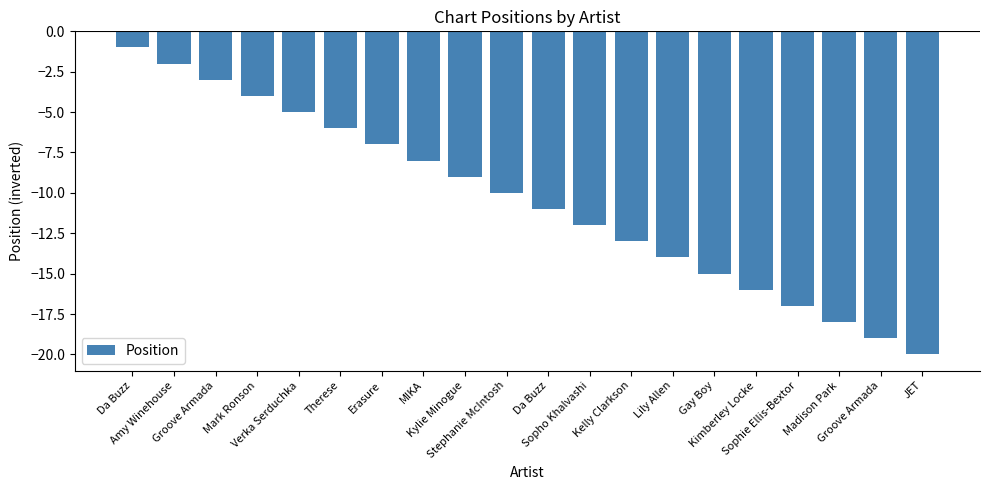

Rank the categories by value from lowest to highest.

JET, Groove Armada, Madison Park, Sophie Ellis-Bextor, Kimberley Locke, Gay Boy, Lily Allen, Kelly Clarkson, Sopho Khalvashi, Da Buzz, Stephanie McIntosh, Kylie Minogue, MIKA, Erasure, Therese, Verka Serduchka, Mark Ronson, Groove Armada, Amy Winehouse, Da Buzz